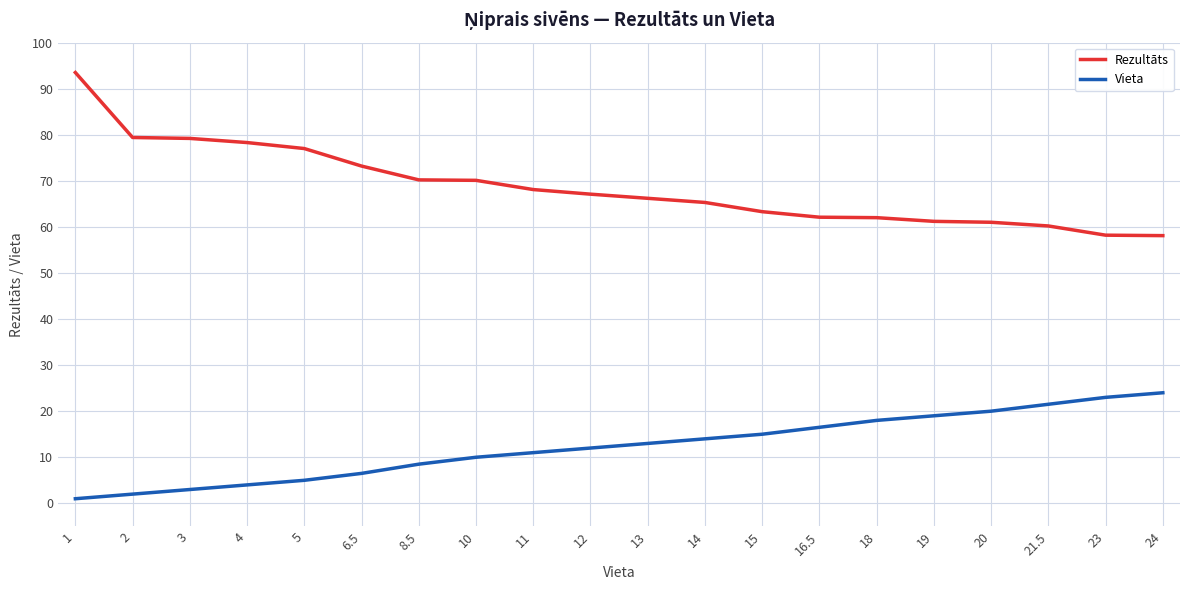

What is the spread (max minus min) of values at 14?

51.3